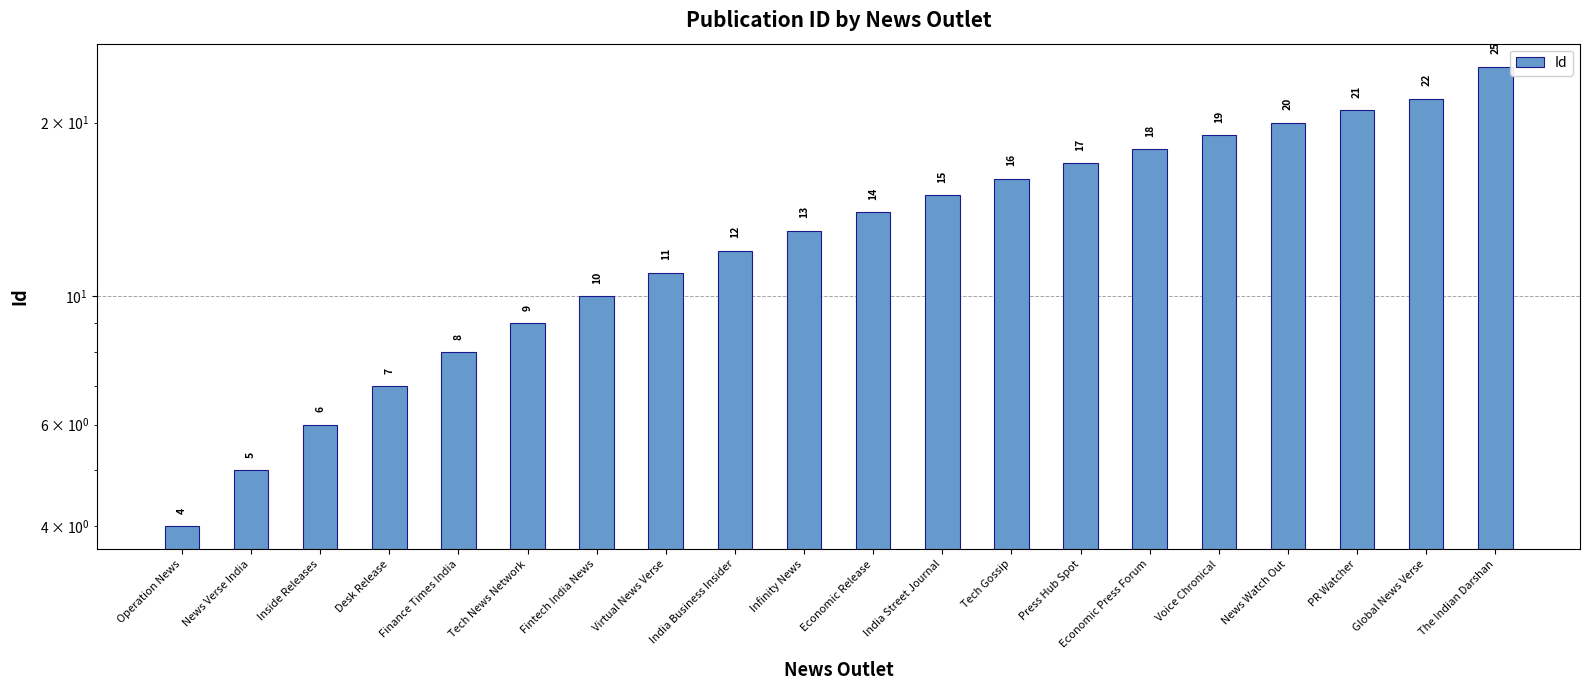

Reading right to left, extract all data points from this chart.

The Indian Darshan=25	Global News Verse=22	PR Watcher=21	News Watch Out=20	Voice Chronical=19	Economic Press Forum=18	Press Hub Spot=17	Tech Gossip=16	India Street Journal=15	Economic Release=14	Infinity News=13	India Business Insider=12	Virtual News Verse=11	Fintech India News=10	Tech News Network=9	Finance Times India=8	Desk Release=7	Inside Releases=6	News Verse India=5	Operation News=4